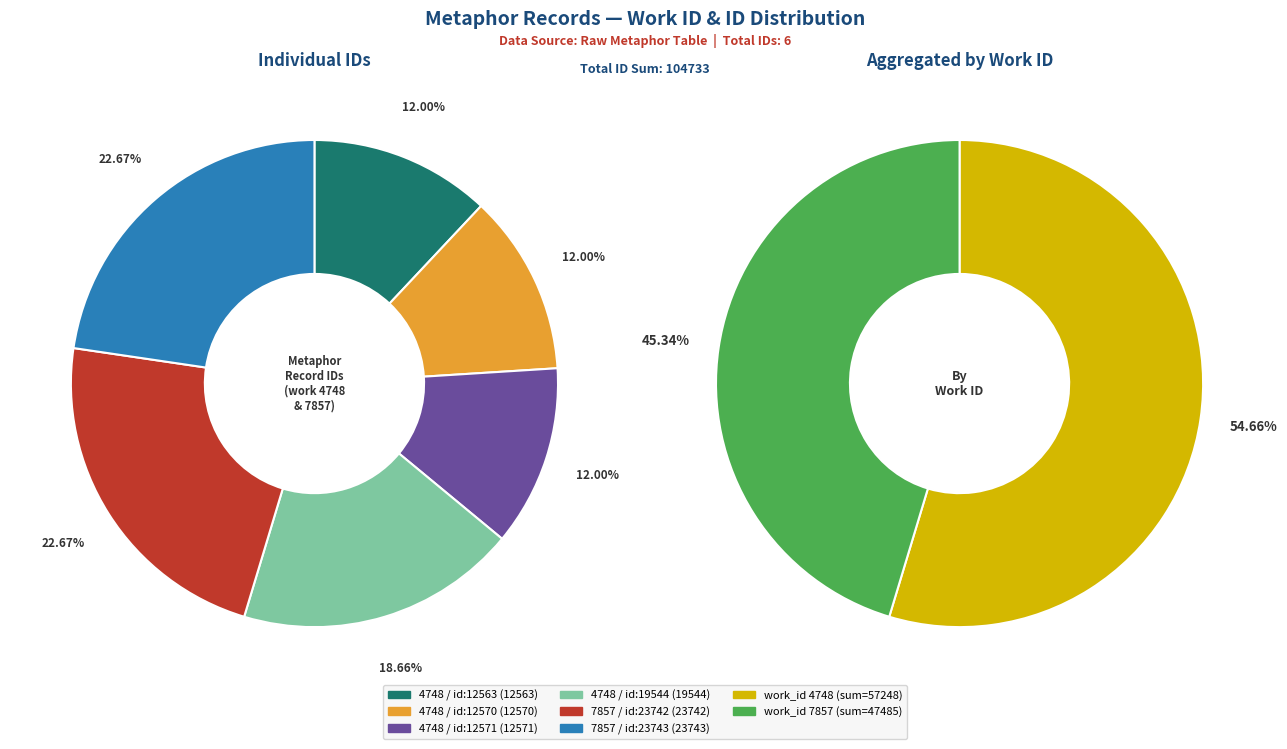

Does any single category account for the majority?

No